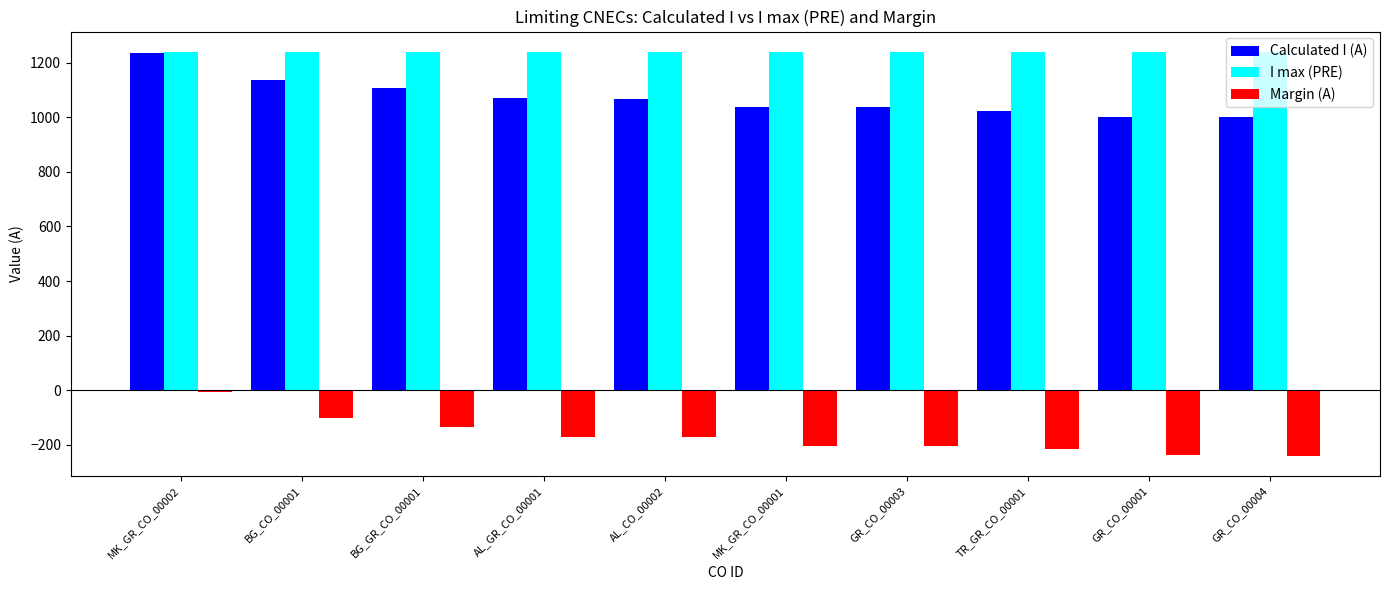

Count the number of categories in the chart.

10